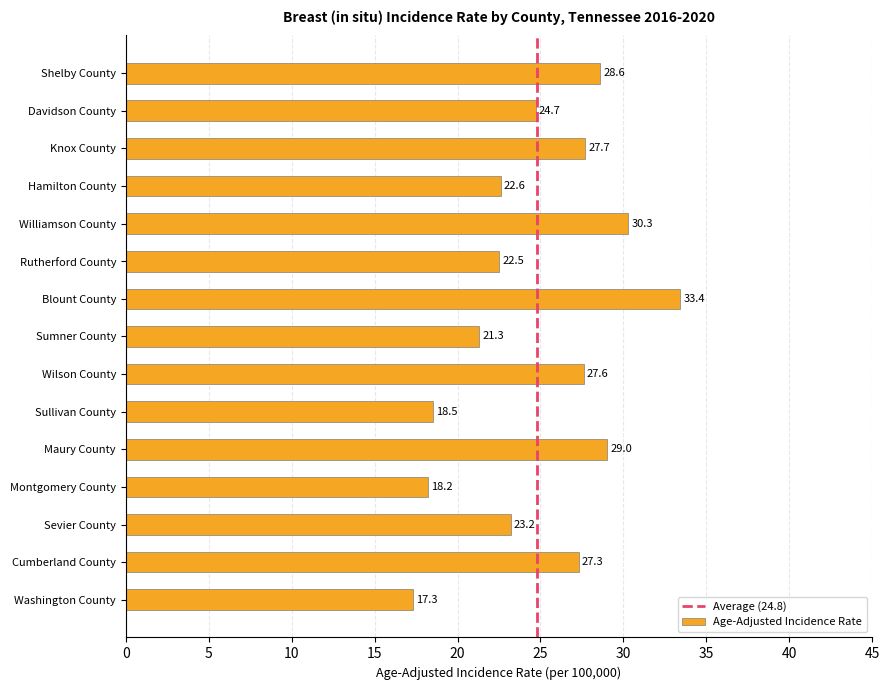

Which has a higher value, Cumberland County or Washington County?

Cumberland County